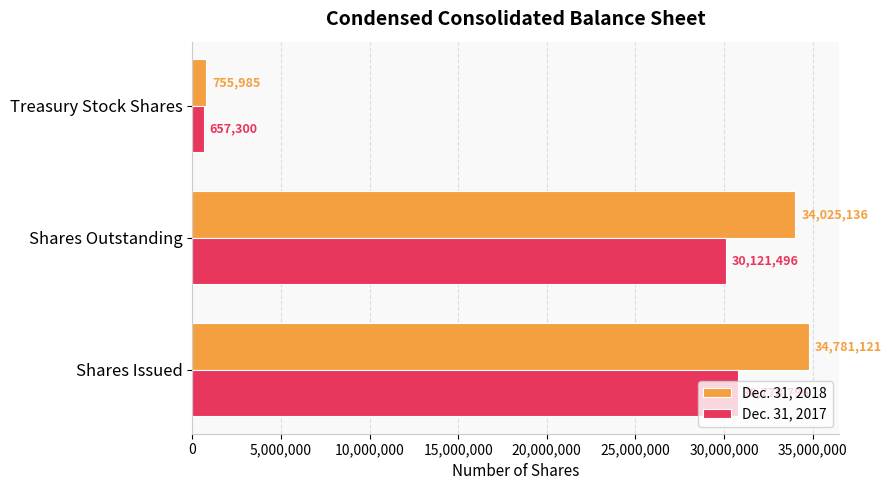

True or false: Dec. 31, 2017 has a value of 657300 at Treasury Stock Shares.

True